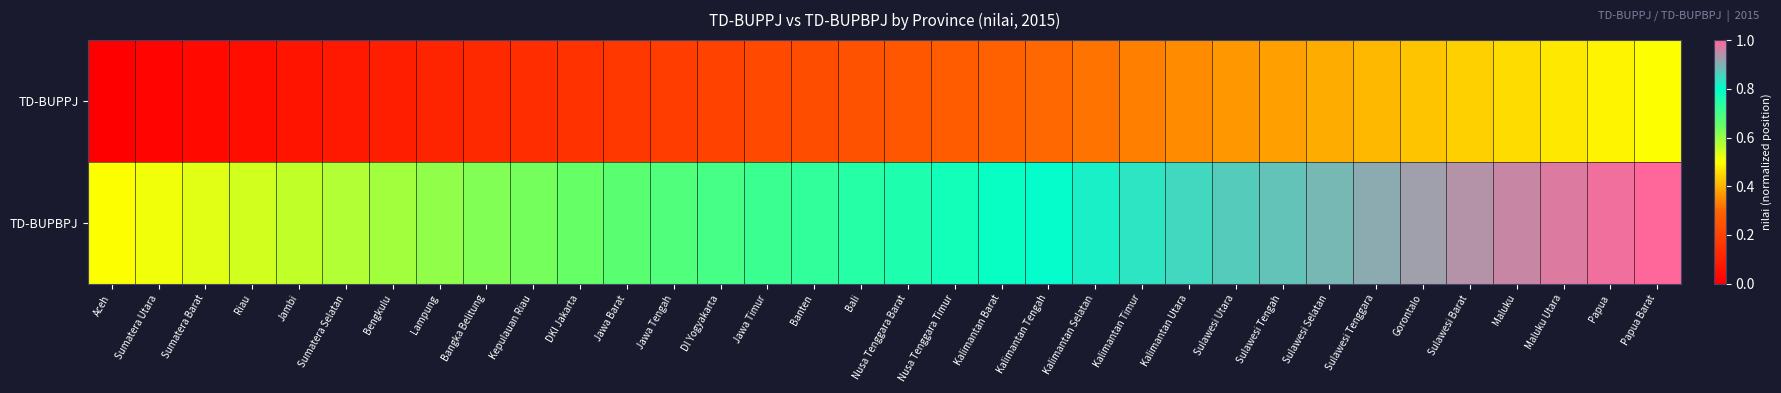

Reading left to right, transcribe all the data shown in this chart.

TD-BUPPJ: Aceh=0.0	Sumatera Utara=0.0	Sumatera Barat=0.0	Riau=0.0	Jambi=0.1	Sumatera Selatan=0.1	Bengkulu=0.1	Lampung=0.1	Bangka Belitung=0.1	Kepulauan Riau=0.1	DKI Jakarta=0.2	Jawa Barat=0.2	Jawa Tengah=0.2	DI Yogyakarta=0.2	Jawa Timur=0.2	Banten=0.2	Bali=0.2	Nusa Tenggara Barat=0.3	Nusa Tenggara Timur=0.3	Kalimantan Barat=0.3	Kalimantan Tengah=0.3	Kalimantan Selatan=0.3	Kalimantan Timur=0.3	Kalimantan Utara=0.3	Sulawesi Utara=0.4	Sulawesi Tengah=0.4	Sulawesi Selatan=0.4	Sulawesi Tenggara=0.4	Gorontalo=0.4	Sulawesi Barat=0.4	Maluku=0.5	Maluku Utara=0.5	Papua=0.5	Papua Barat=0.5
TD-BUPBPJ: Aceh=0.5	Sumatera Utara=0.5	Sumatera Barat=0.5	Riau=0.5	Jambi=0.6	Sumatera Selatan=0.6	Bengkulu=0.6	Lampung=0.6	Bangka Belitung=0.6	Kepulauan Riau=0.6	DKI Jakarta=0.7	Jawa Barat=0.7	Jawa Tengah=0.7	DI Yogyakarta=0.7	Jawa Timur=0.7	Banten=0.7	Bali=0.7	Nusa Tenggara Barat=0.8	Nusa Tenggara Timur=0.8	Kalimantan Barat=0.8	Kalimantan Tengah=0.8	Kalimantan Selatan=0.8	Kalimantan Timur=0.8	Kalimantan Utara=0.8	Sulawesi Utara=0.9	Sulawesi Tengah=0.9	Sulawesi Selatan=0.9	Sulawesi Tenggara=0.9	Gorontalo=0.9	Sulawesi Barat=0.9	Maluku=1.0	Maluku Utara=1.0	Papua=1.0	Papua Barat=1.0